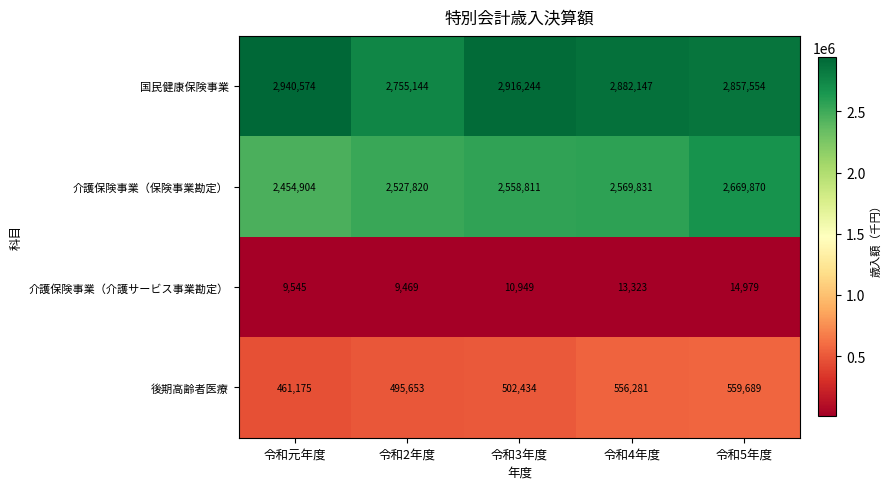

Count the number of categories in the chart.

5